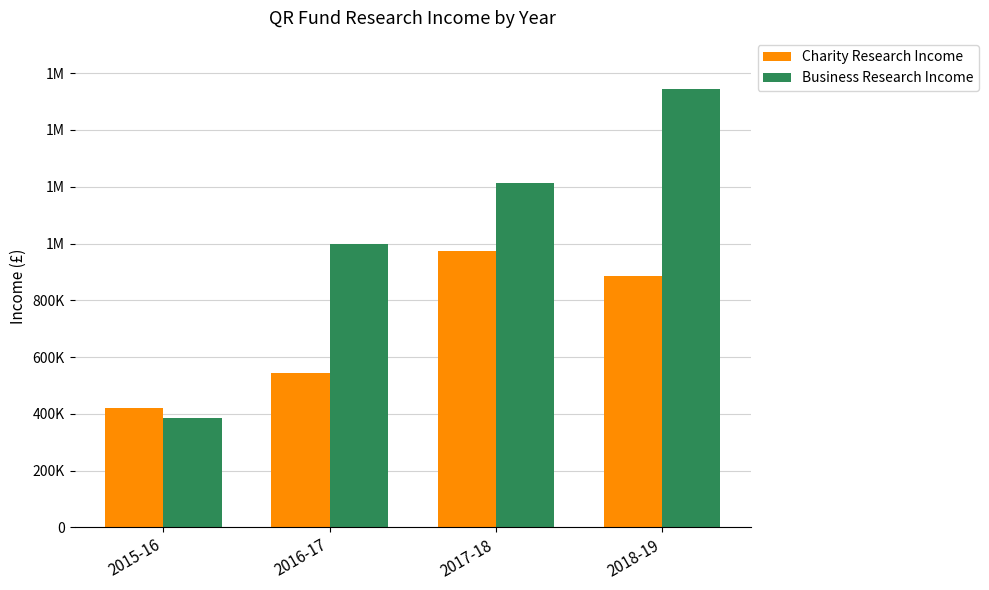

Between 2015-16 and 2016-17, which series saw the biggest shift?

Business Research Income